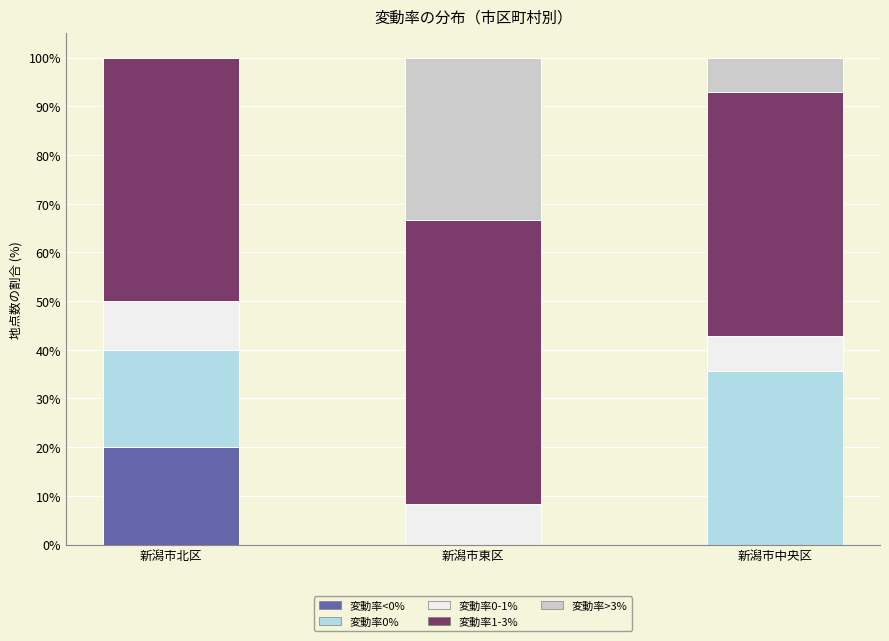

What is the total value across all series at 新潟市北区?

100.0